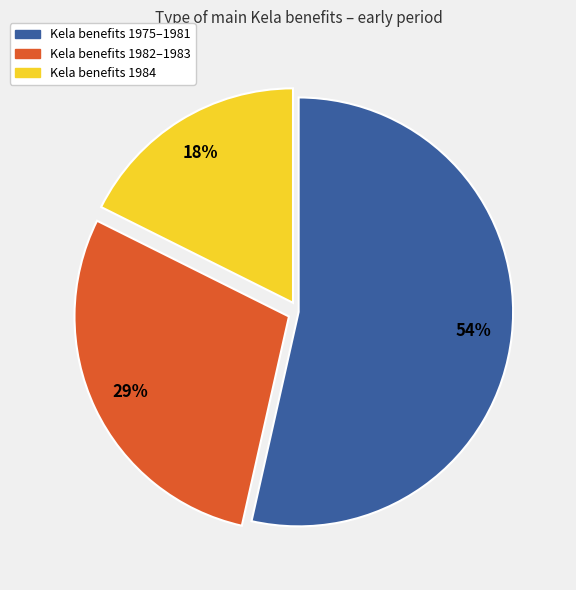

To the nearest percent, what is the difference between the largest and smallest slice percentages?

36%